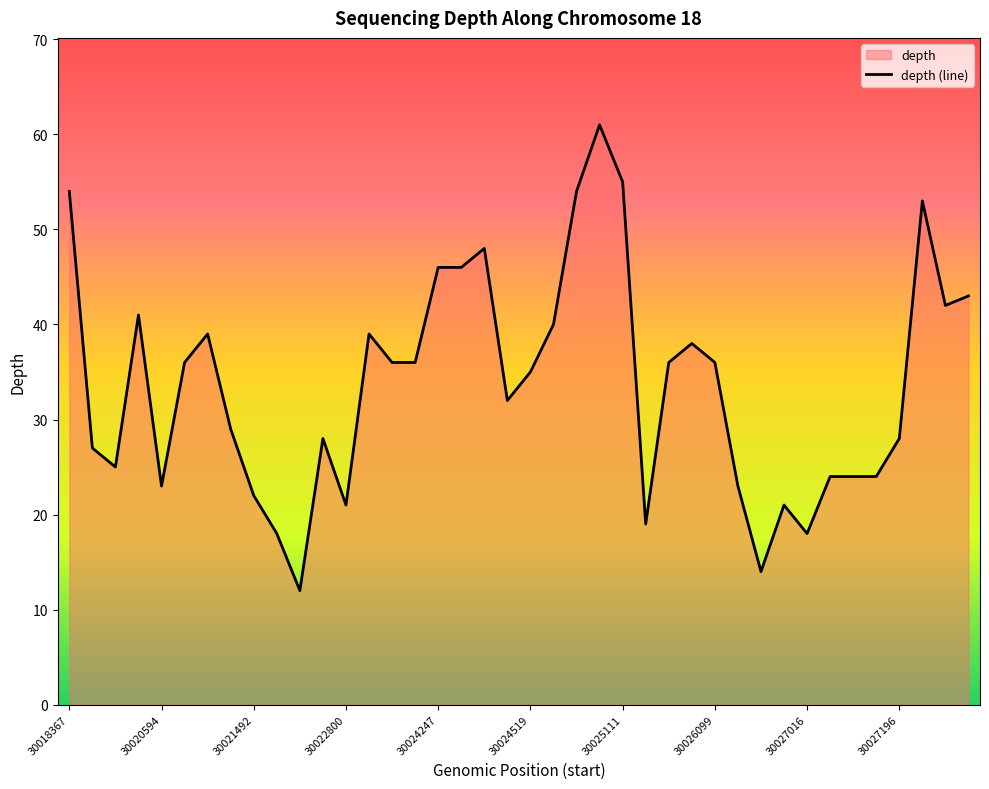

What is the approximate value at 29, to the nearest 5?

25